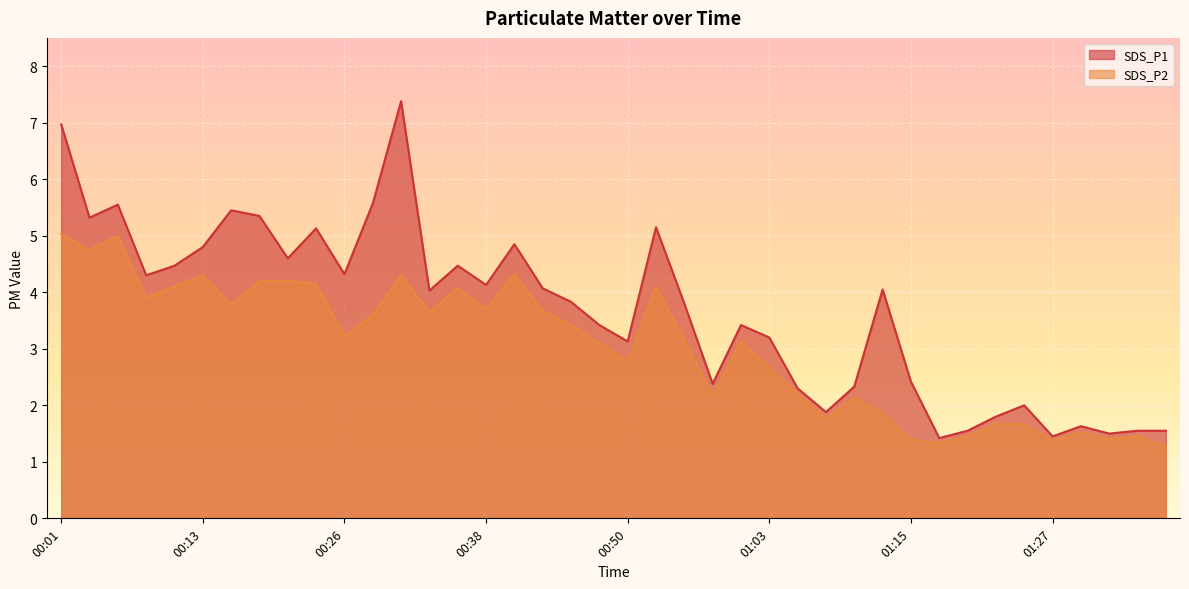

How many values in the SDS_P2 series exceed 3?

23